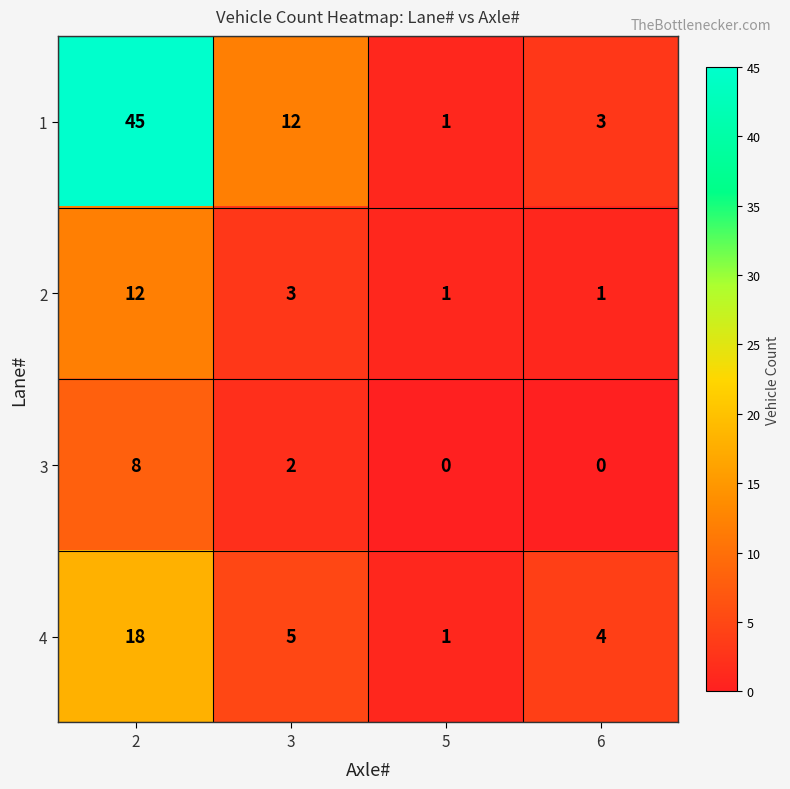

What value does the 1 series have at 3?

12